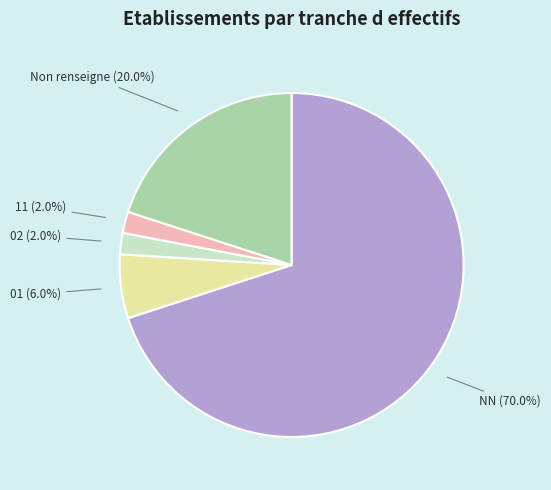

Which category has the biggest portion of the pie?

NN